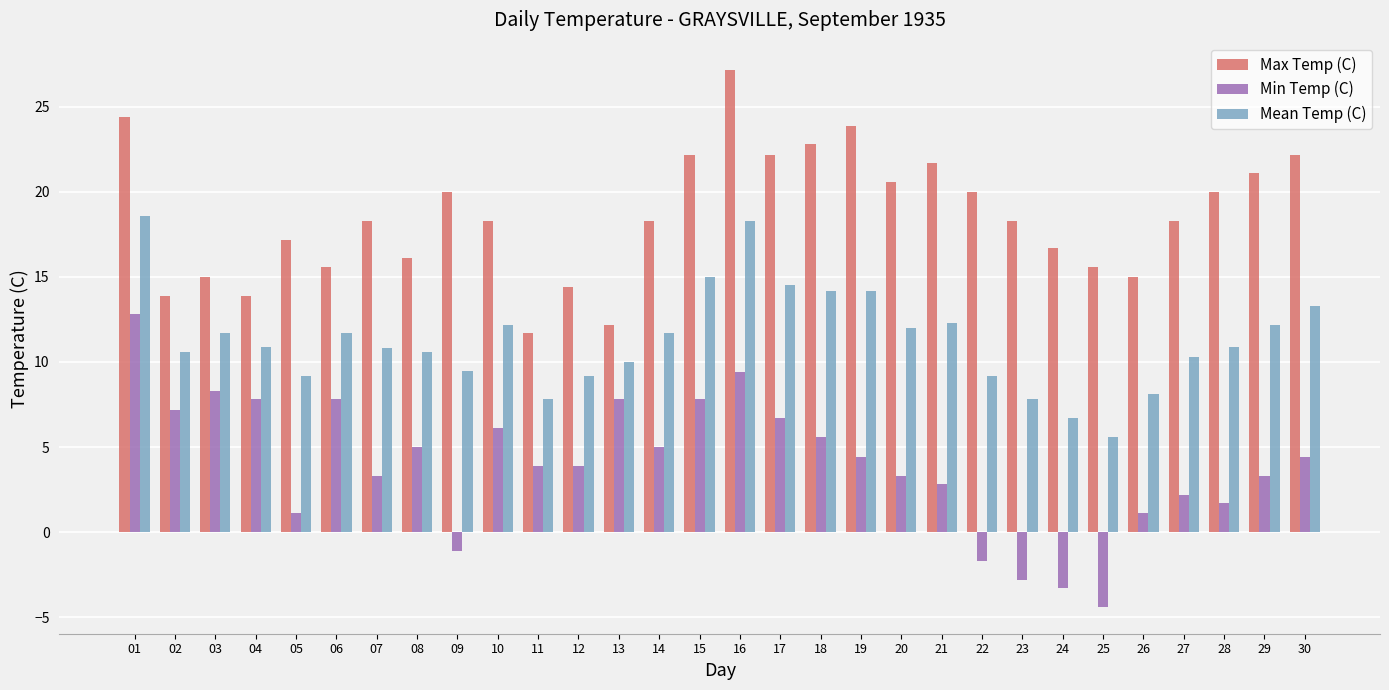

At which label does Min Temp (C) first exceed 4?

01